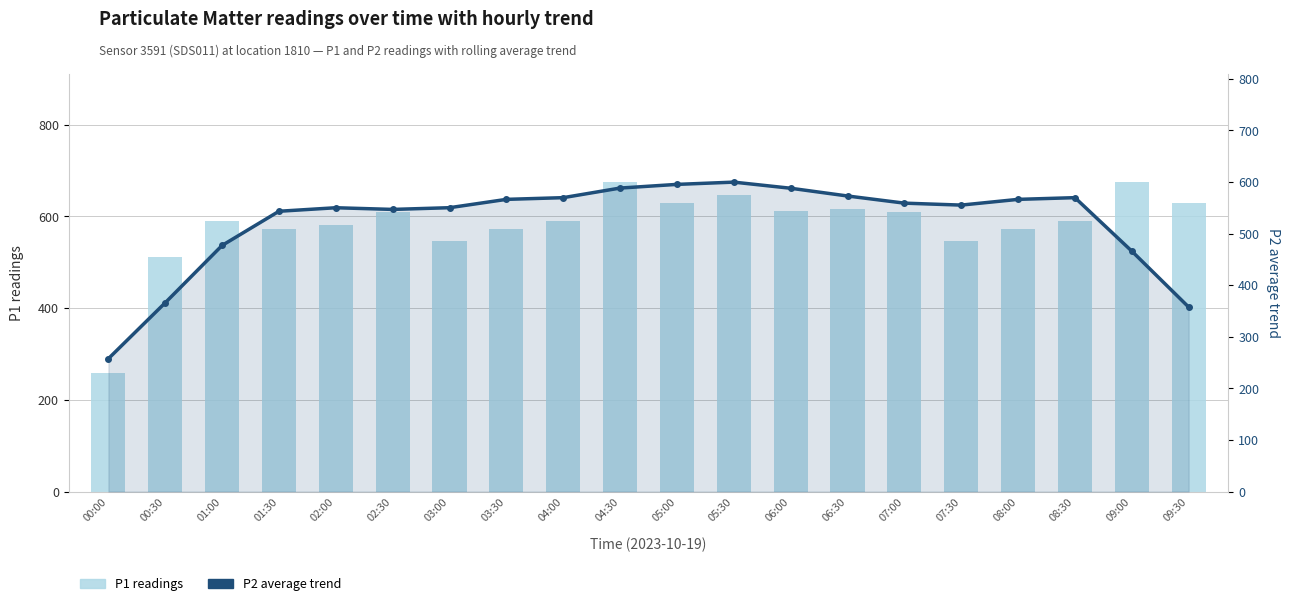

Which series has the largest range (max minus min)?

P1 readings